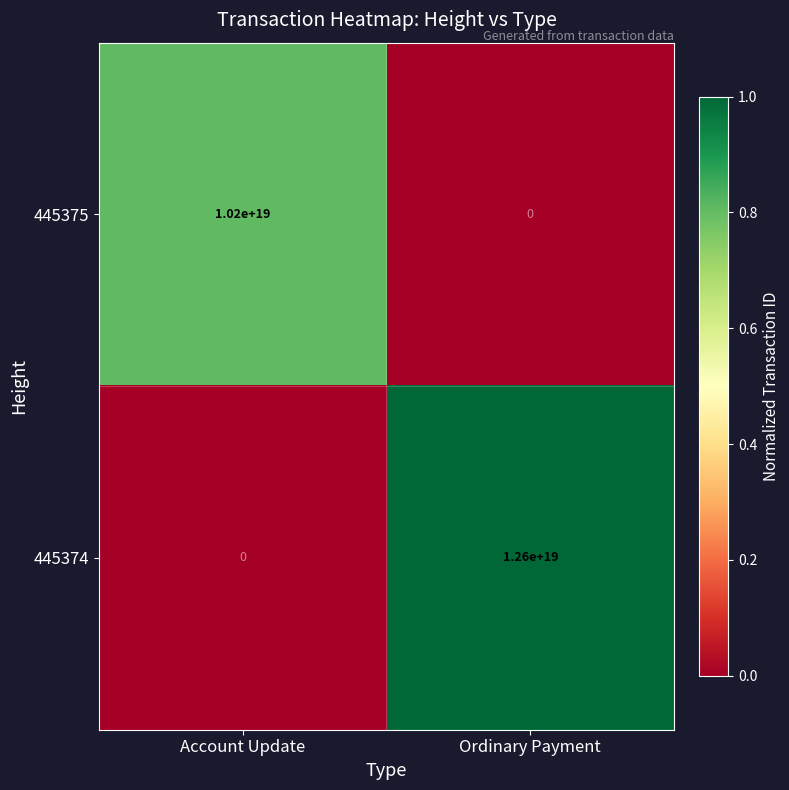

At which category is the sum across all series the highest?

Ordinary Payment